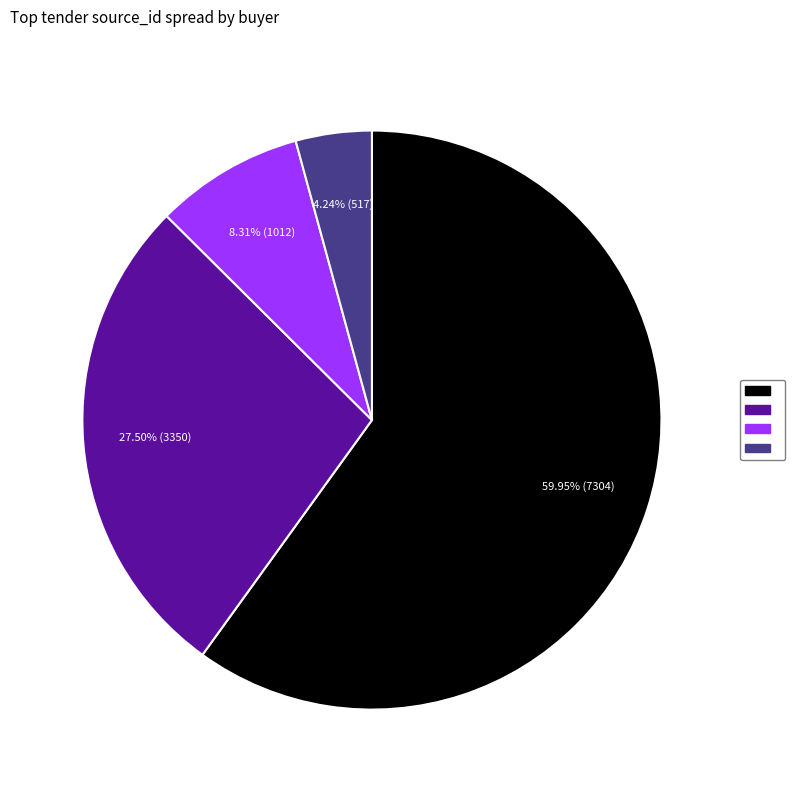

Is there any slice that represents more than half of the pie?

Yes